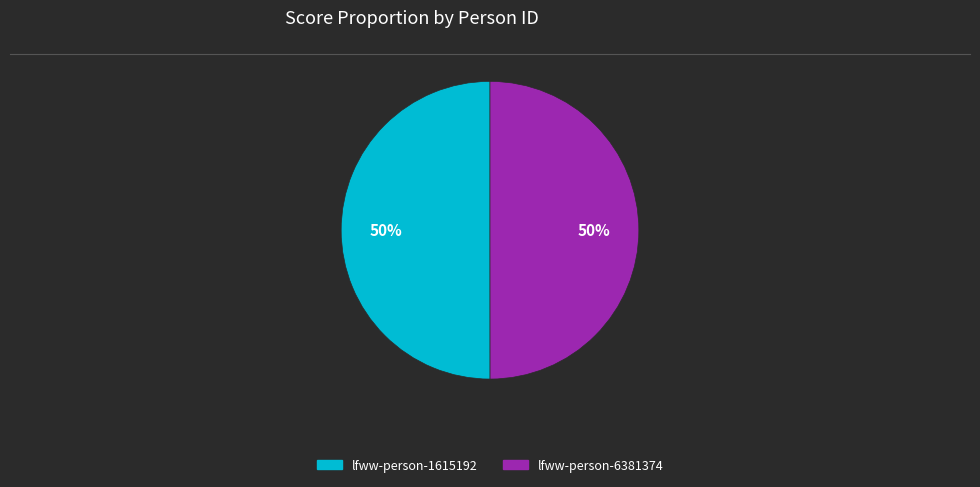

Approximately how many times larger is the value at lfww-person-6381374 compared to lfww-person-1615192?

1.0